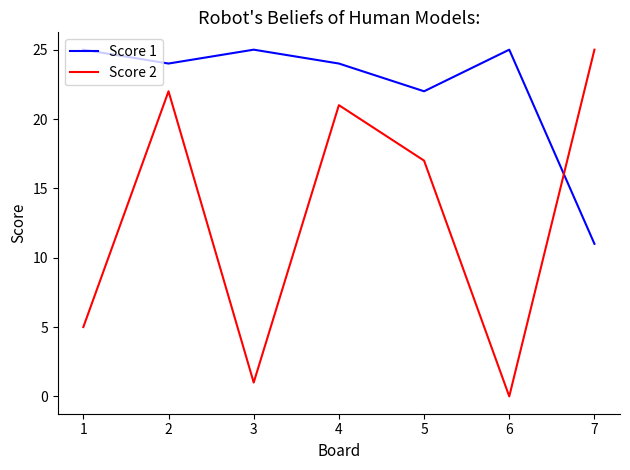

True or false: Score 1 and Score 2 intersect in this chart.

True